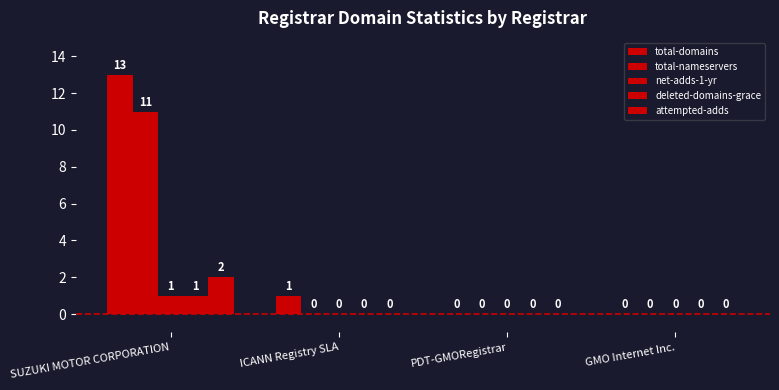

At how many categories does at least one series exceed 9?

1